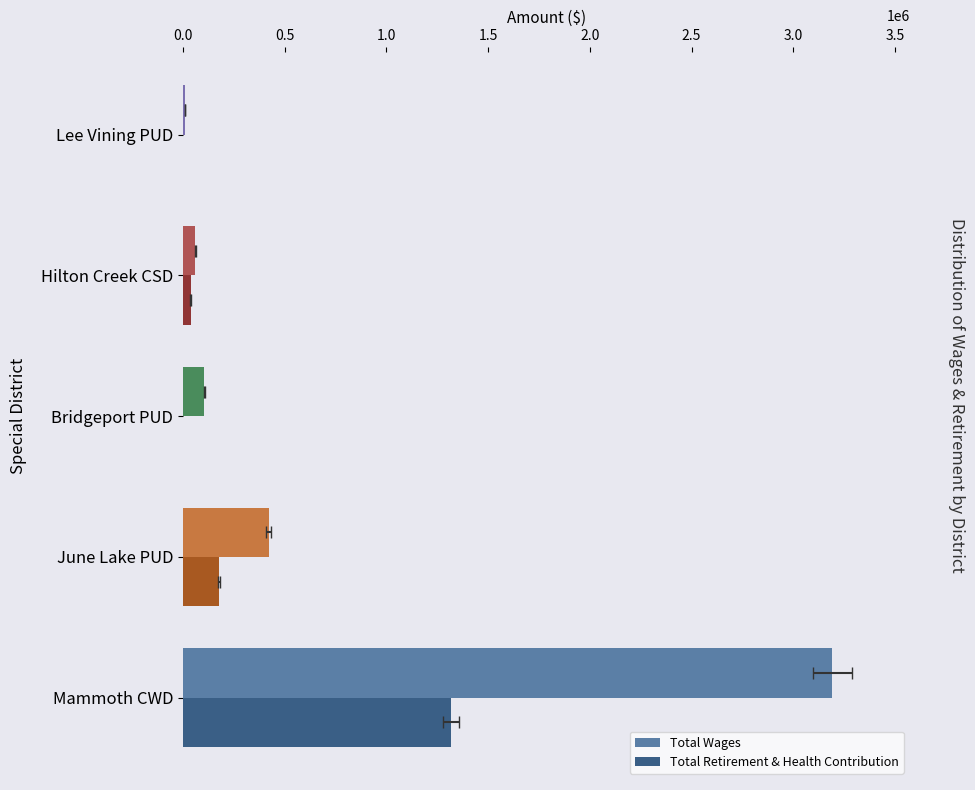

At how many categories does at least one series exceed 2919200?

1